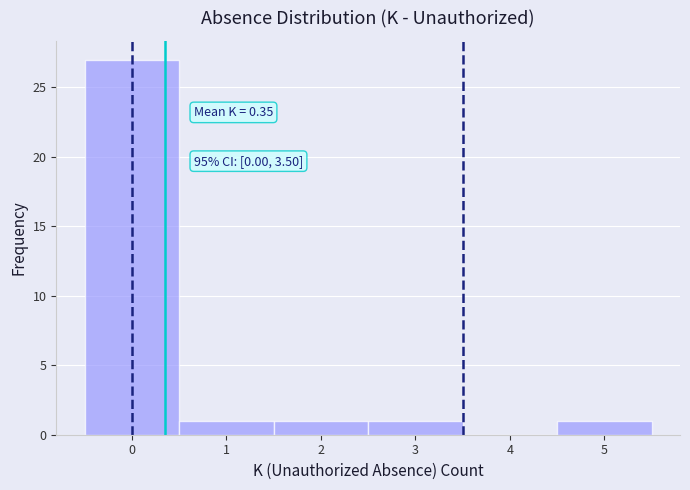

Which range on the x-axis has the tallest bar?

-0.5 to 0.5